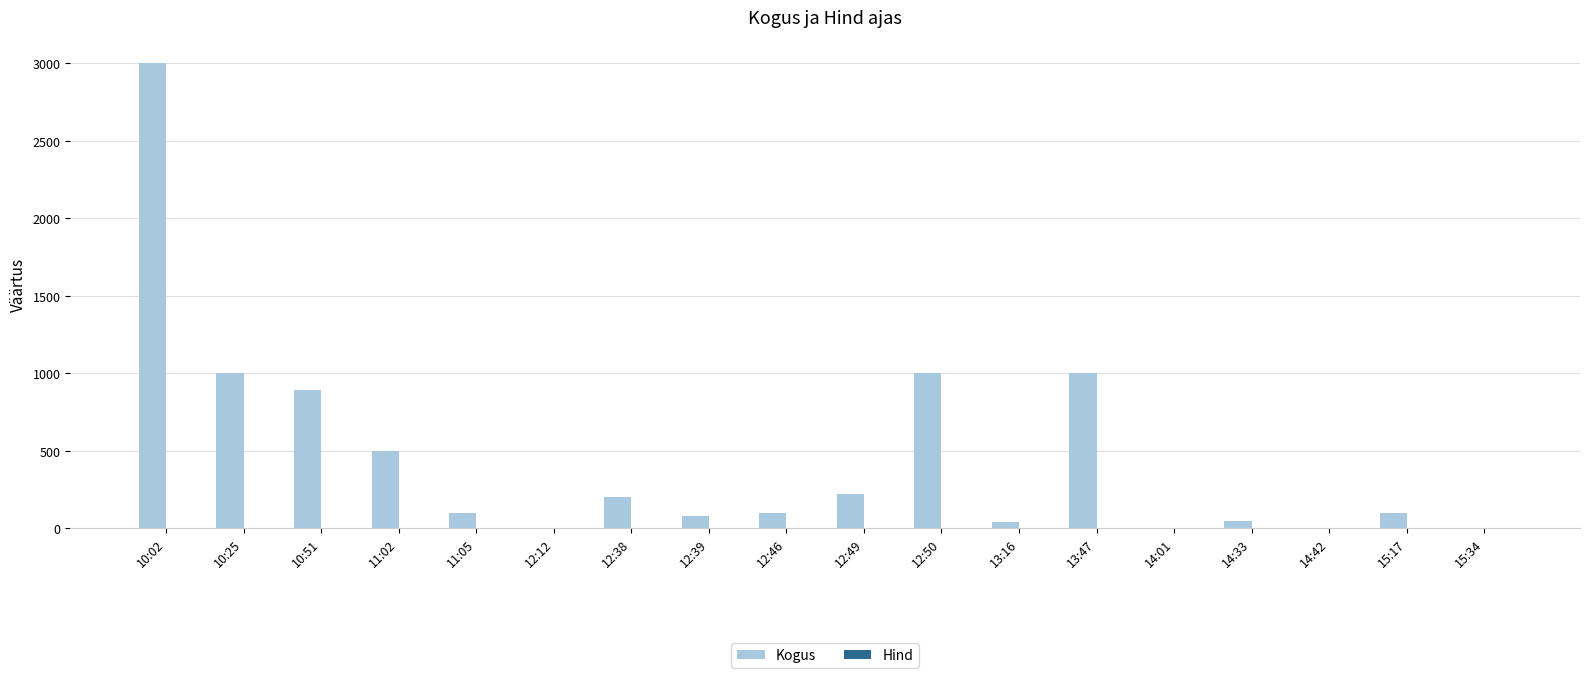

Which series changed the most between 10:02 and 15:34?

Kogus